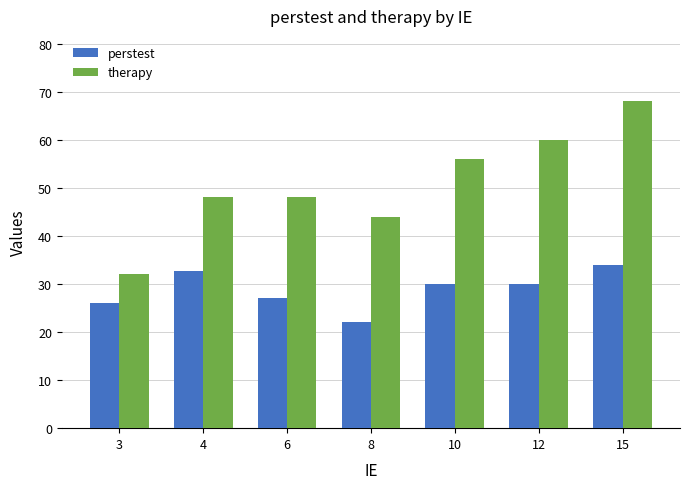

Which category has the lowest value in the perstest series?

8